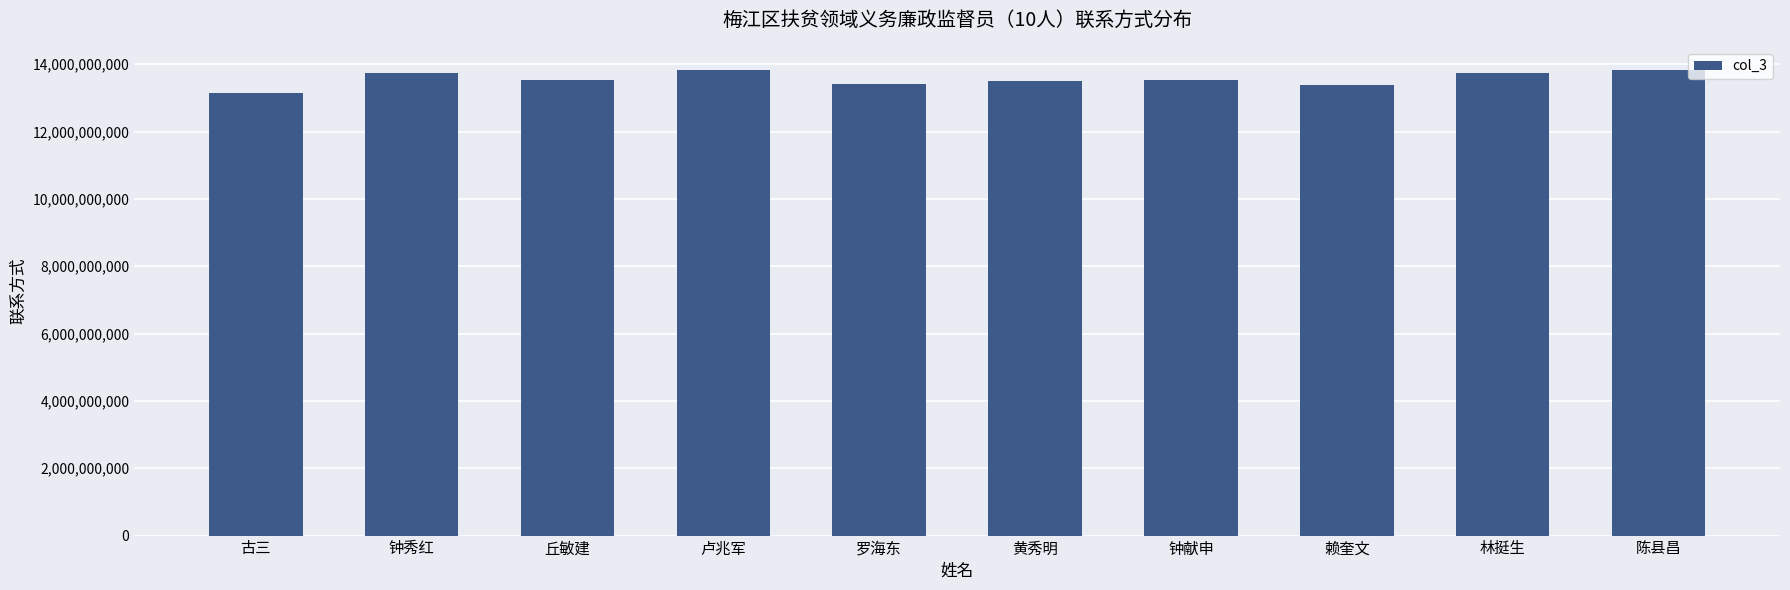

What is the average value?

13566260905